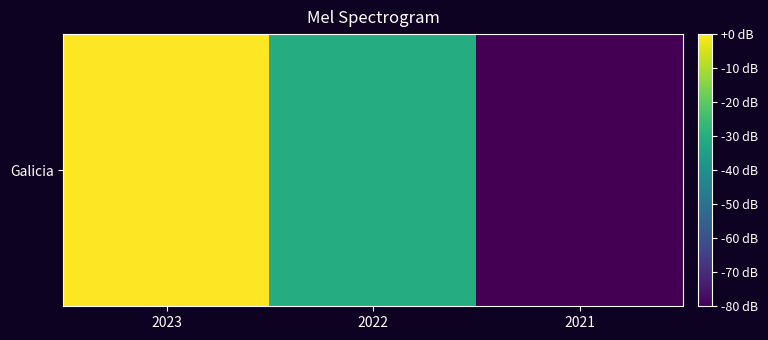

What is the sum of the values at 2021 and 2022?

18191